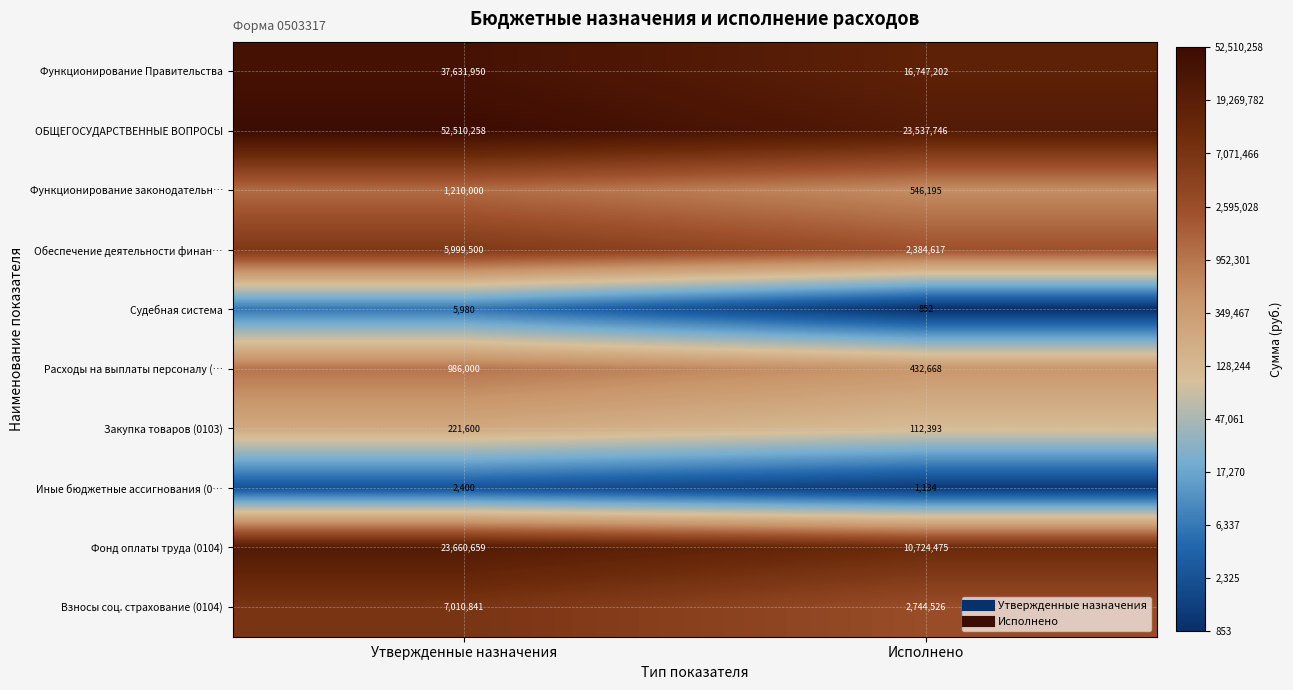

What is the average value of the Расходы на выплаты персоналу (… series?

709334